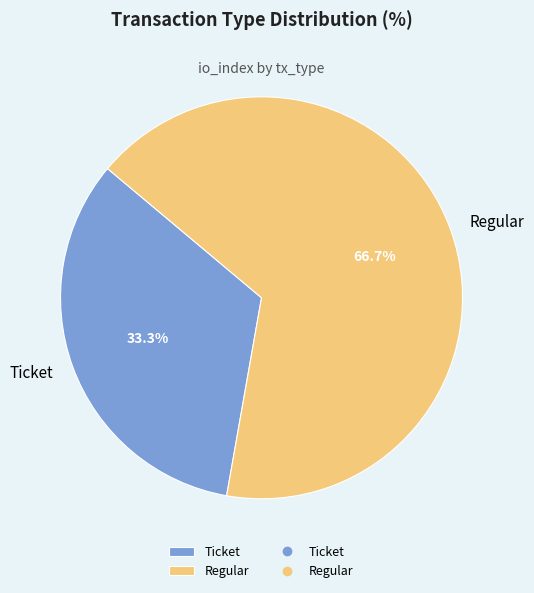

Between Regular and Ticket, which is larger?

Regular